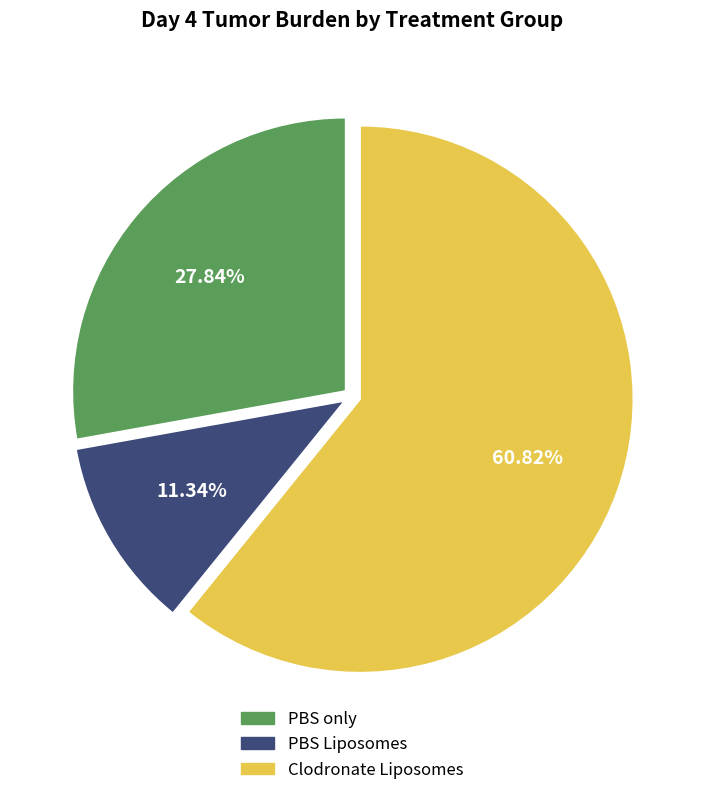

Rank the categories by value from lowest to highest.

PBS Liposomes, PBS only, Clodronate Liposomes